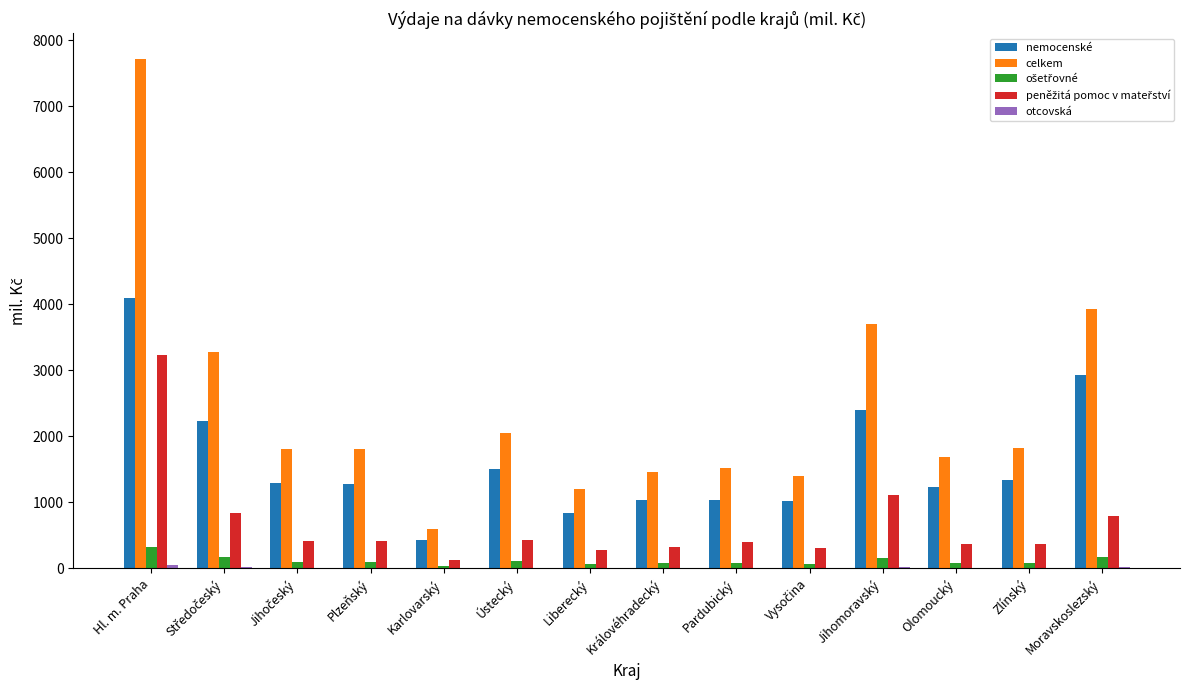

Which series changed the most between Ústecký and Jihomoravský?

celkem